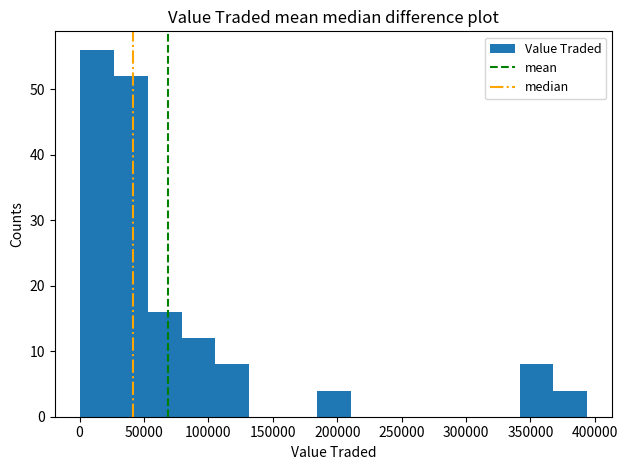

Reading left to right, list every bar in this chart as the range it spans on the x-axis followed by its height. Neither the bar edges nor the heights are printed on the chart, so give them approximately, as read against the axes.

0 to 25000: 56
25000 to 55000: 52
55000 to 80000: 16
80000 to 105000: 12
105000 to 130000: 8
130000 to 160000: 0
160000 to 185000: 0
185000 to 210000: 4
210000 to 235000: 0
235000 to 265000: 0
265000 to 290000: 0
290000 to 315000: 0
315000 to 340000: 0
340000 to 370000: 8
370000 to 395000: 4